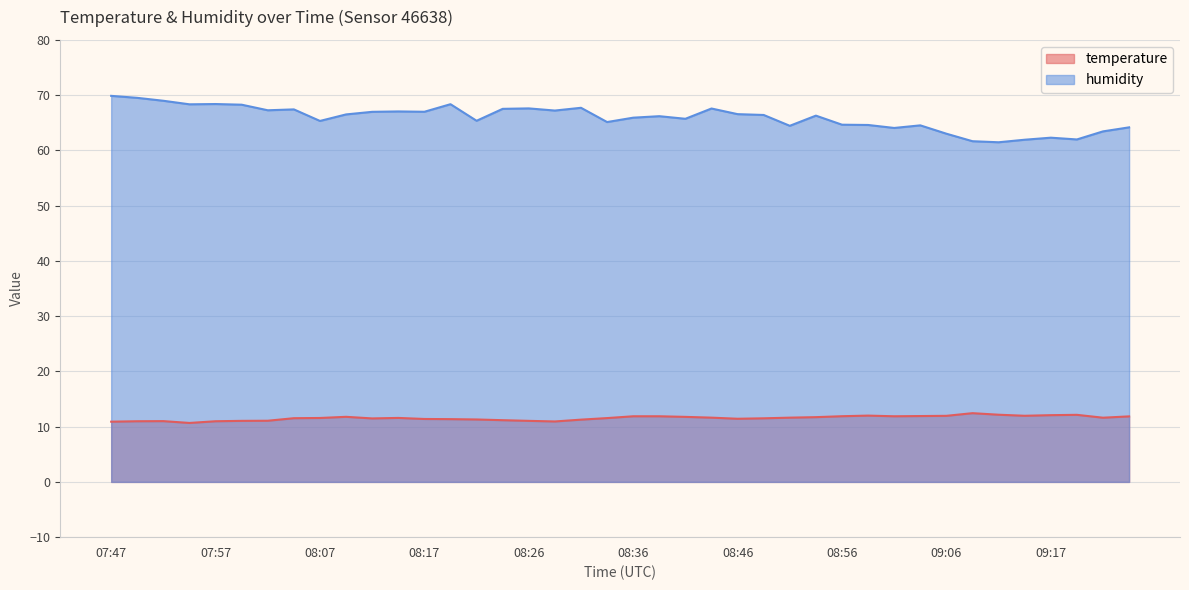

The temperature series shows 11.5 at 08:04. True or false?

True